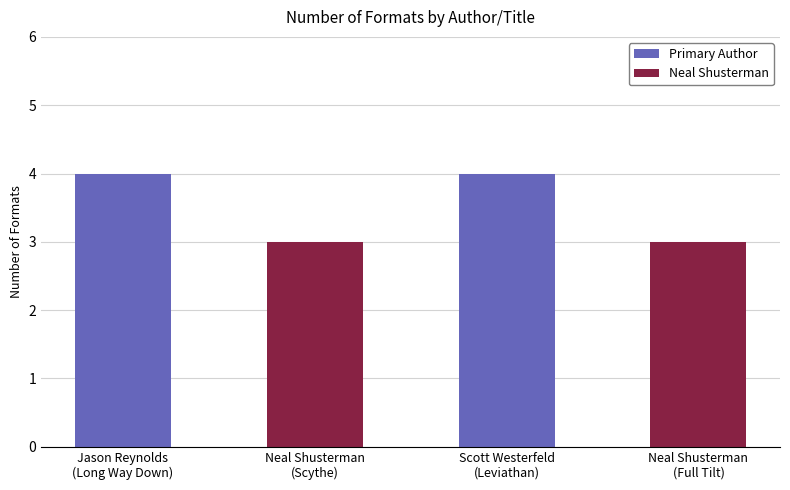

What is the change in value from Jason Reynolds
(Long Way Down) to Neal Shusterman
(Scythe)?

-1